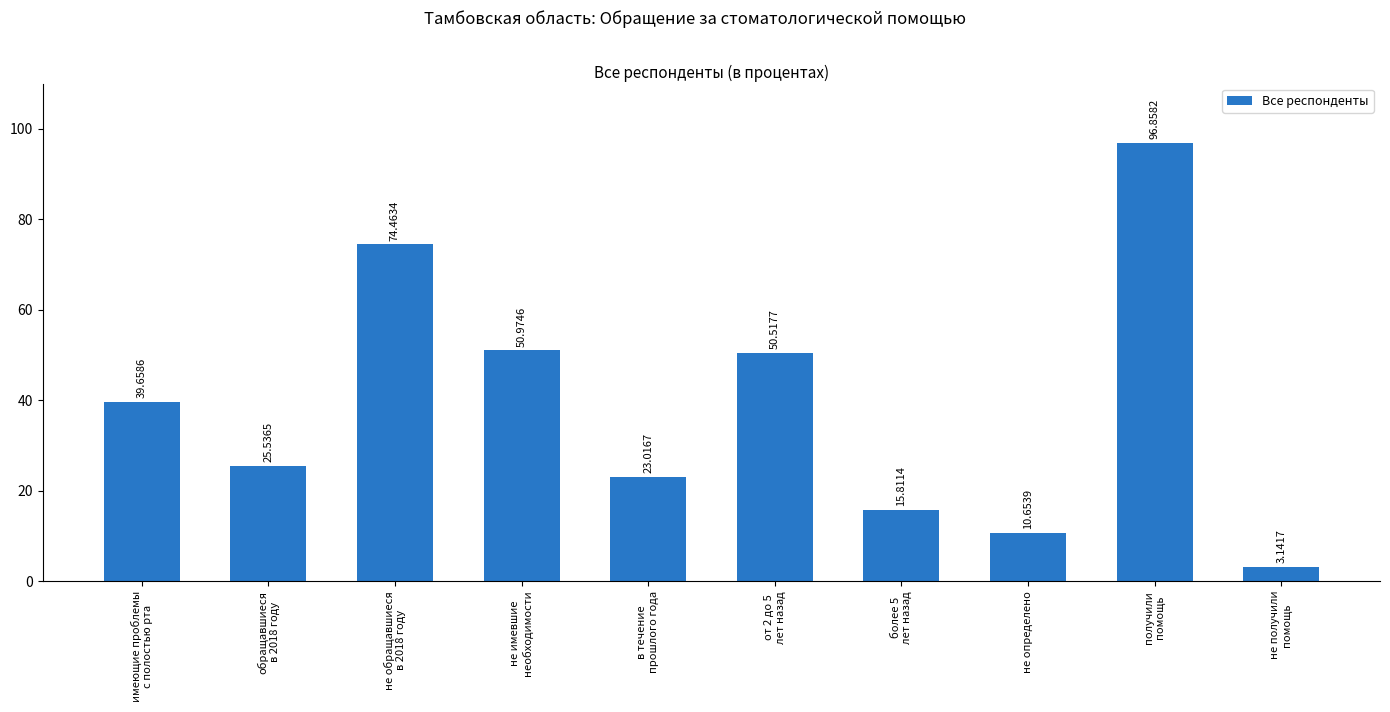

Approximately how many times larger is the value at более 5
лет назад compared to имеющие проблемы
с полостью рта?

0.4